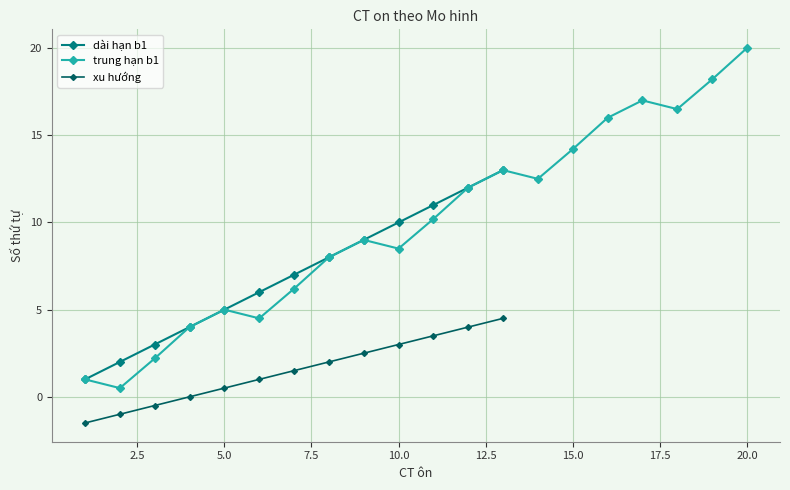

Is it true that xu hướng equals 1.8 at 10.0?

False